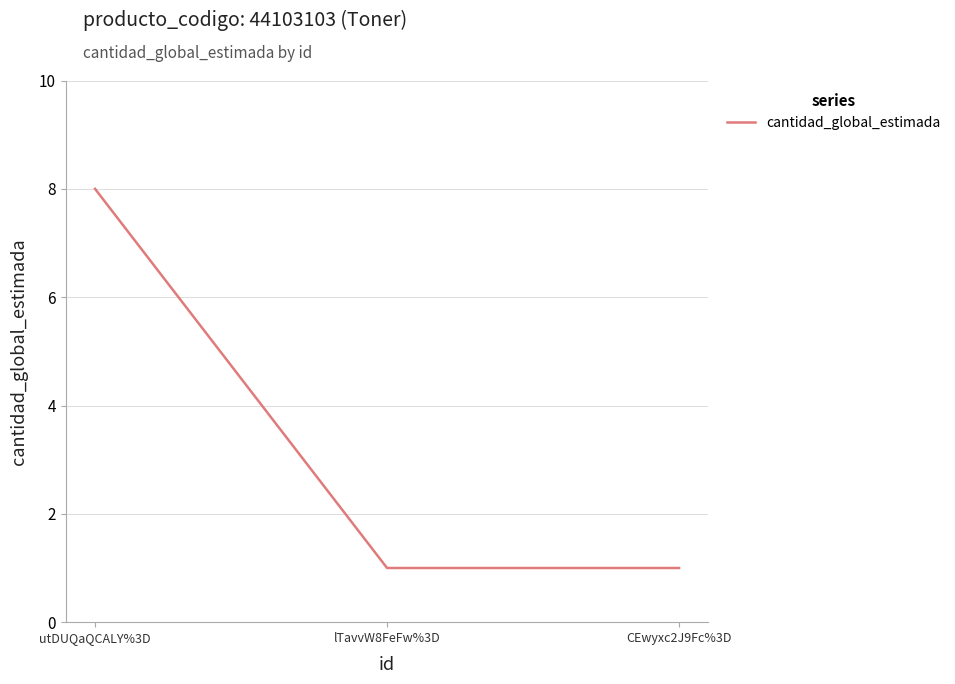

What is the sum of all values?

10